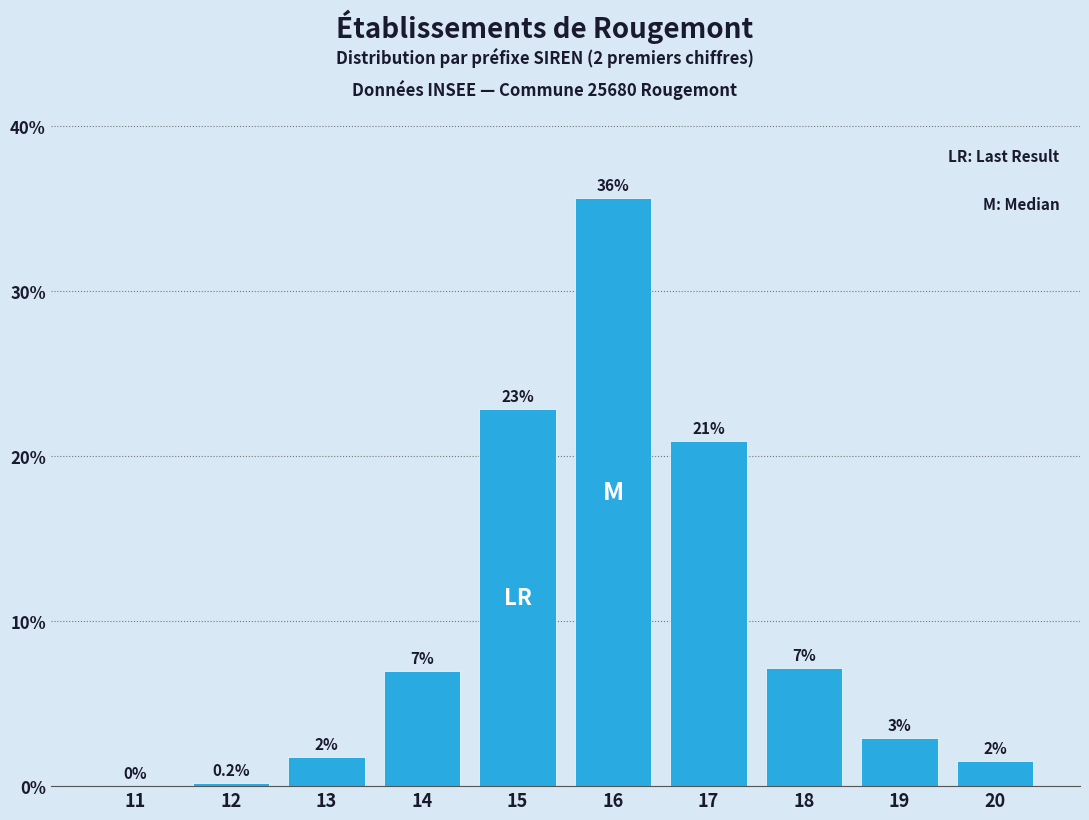

True or false: the data shows 0.9 at 19.

False